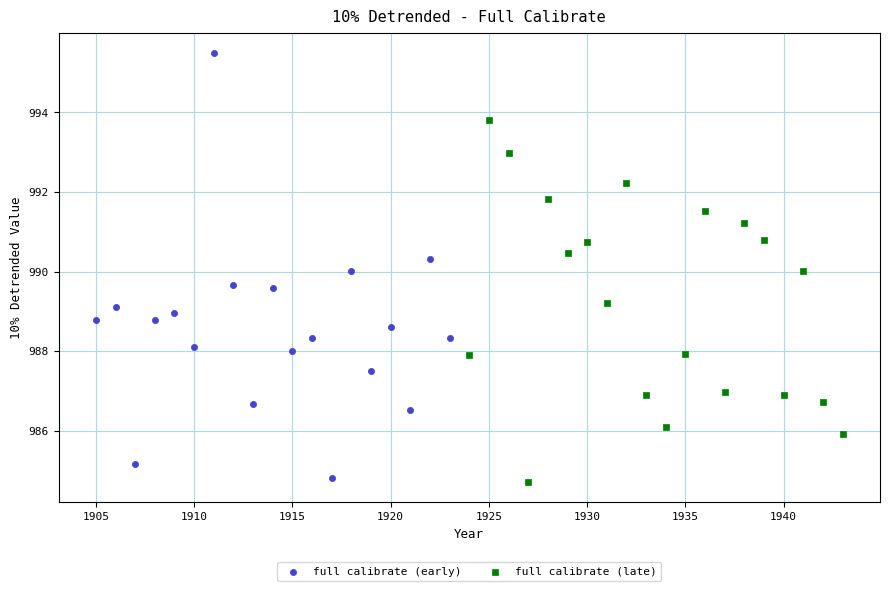

Which series has the largest Y range (max minus min)?

full calibrate (early)